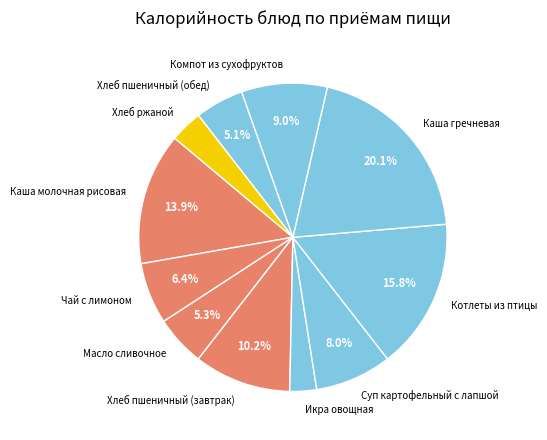

To the nearest percent, what is the average slice percentage?

9%